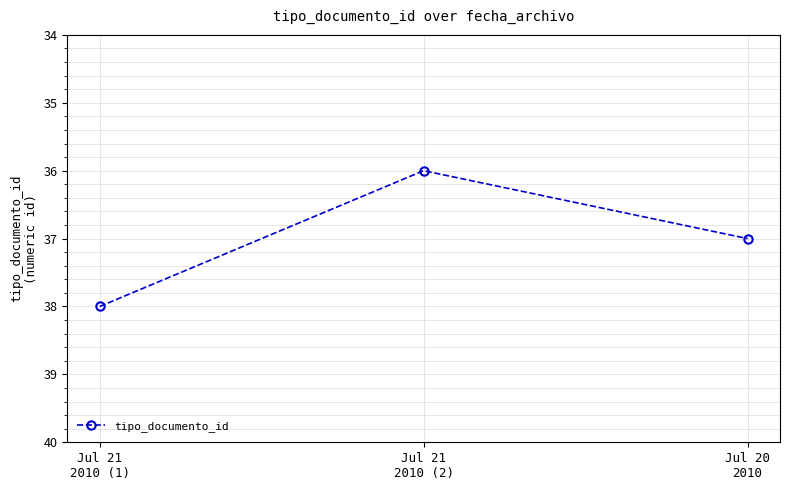

List the labels in order of value, smallest first.

Jul 21
2010 (2), Jul 20
2010, Jul 21
2010 (1)